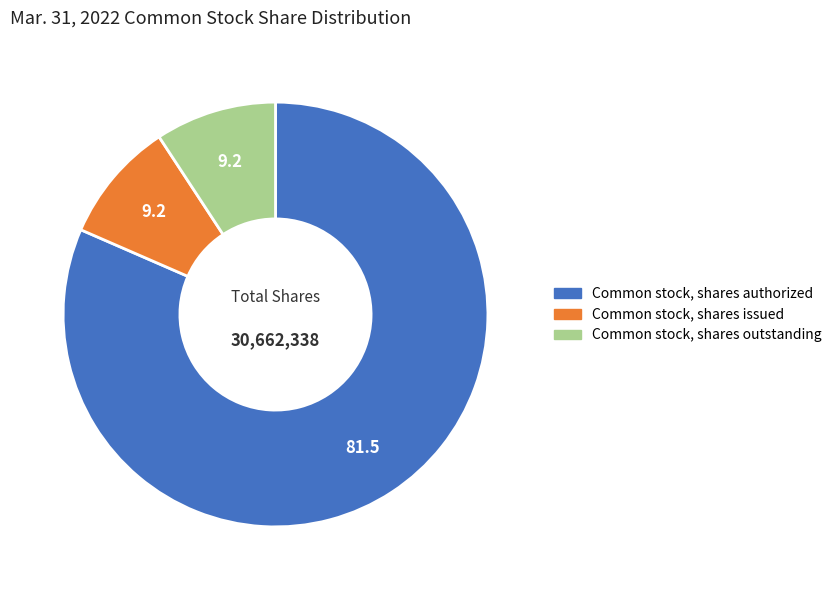

True or false: Common stock, shares outstanding accounts for 1% of the total.

False